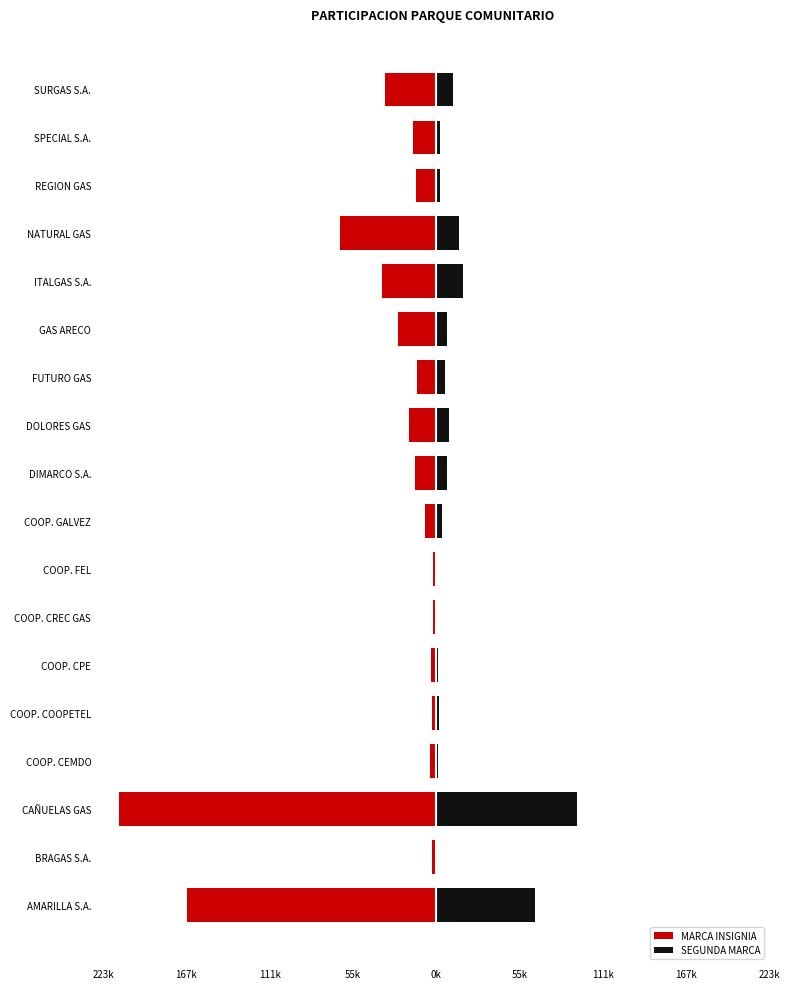

What are all the series names shown in the legend?

MARCA INSIGNIA, SEGUNDA MARCA